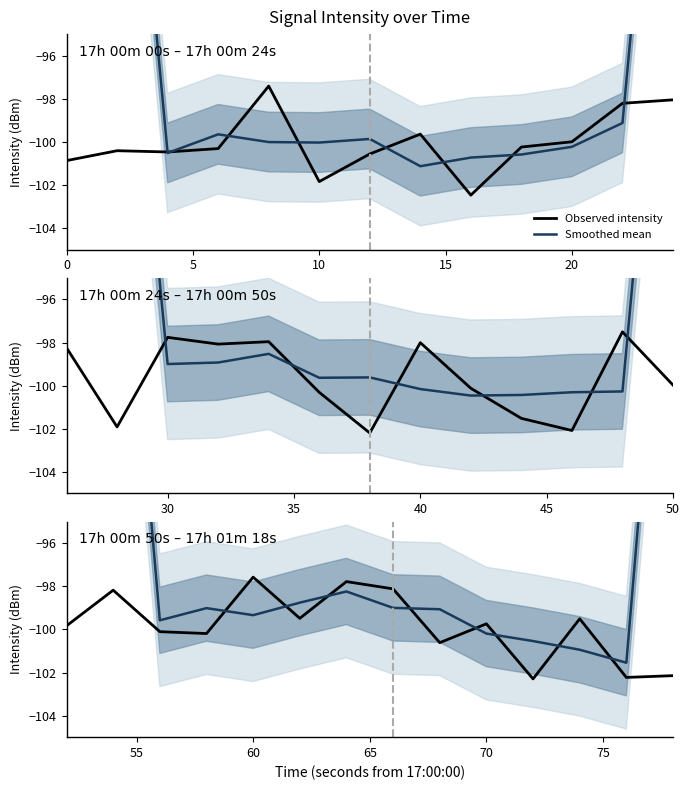

At which label is Smoothed mean closest to -75?

5